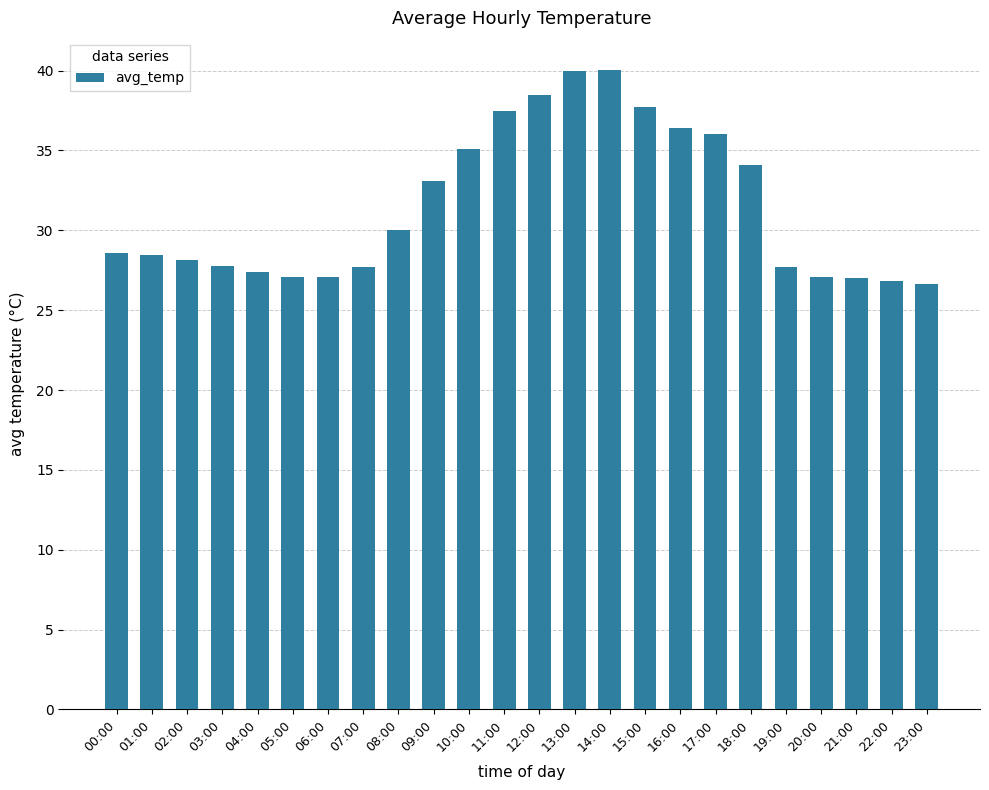

What is the sum of all values?

755.9